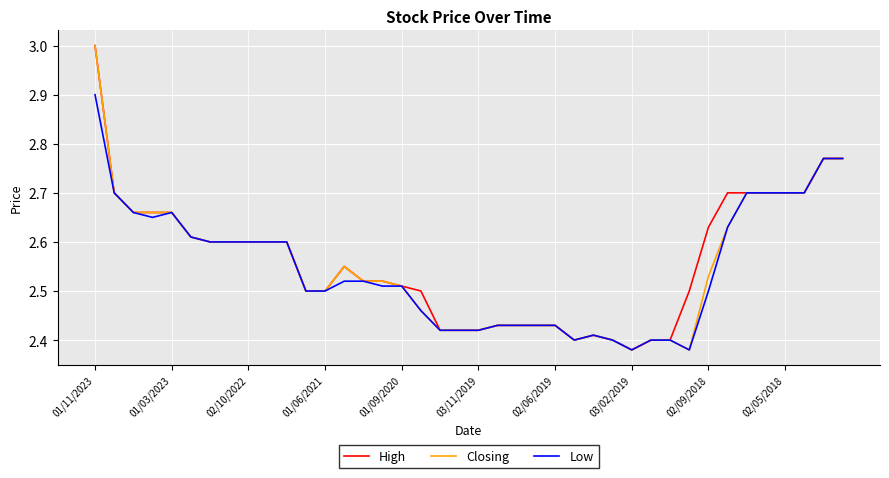

What is the maximum value shown in the chart?

3.0